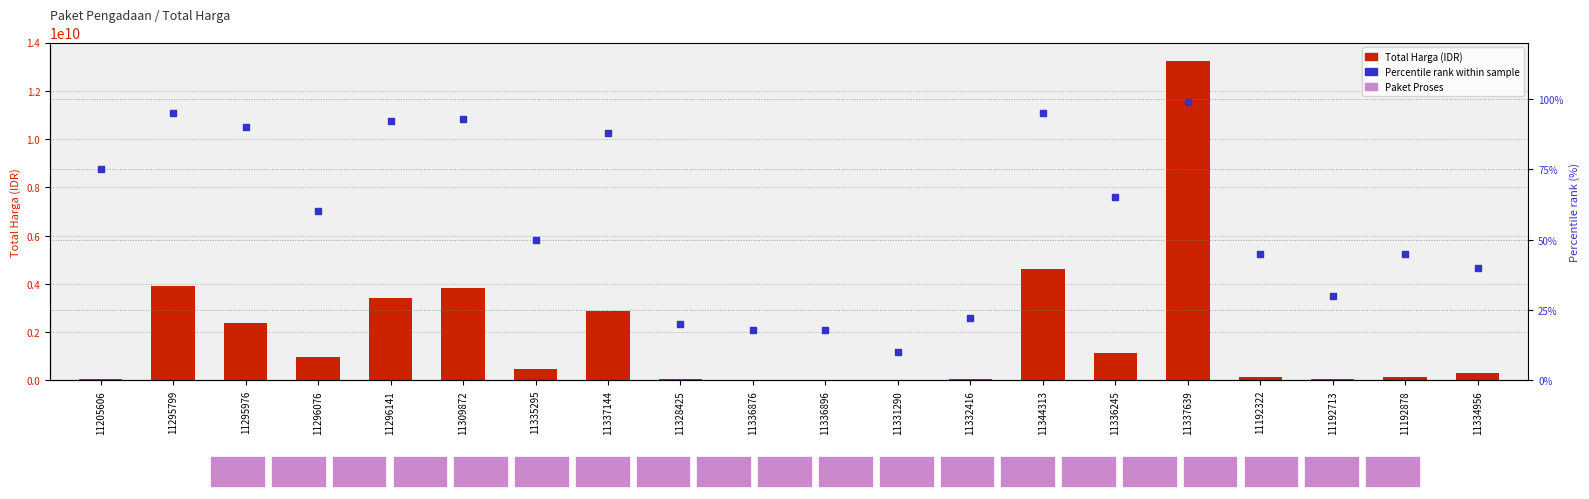

Is the value of Percentile rank at 11336876 greater than the value of Total Harga (IDR) at 11337639?

No